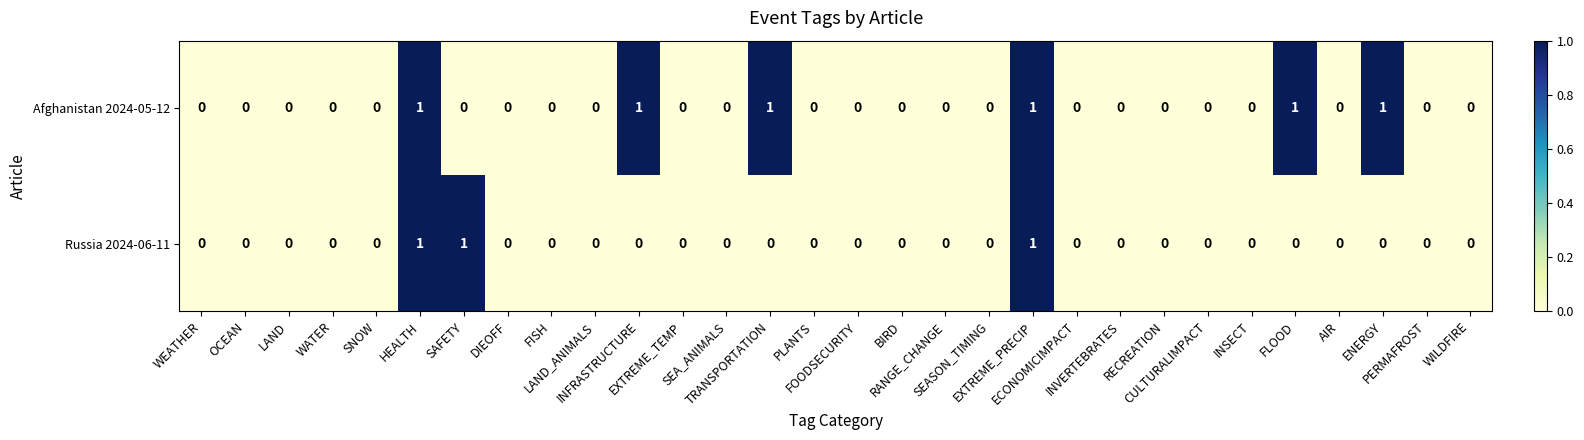

Which series has the largest total across all categories?

Afghanistan 2024-05-12